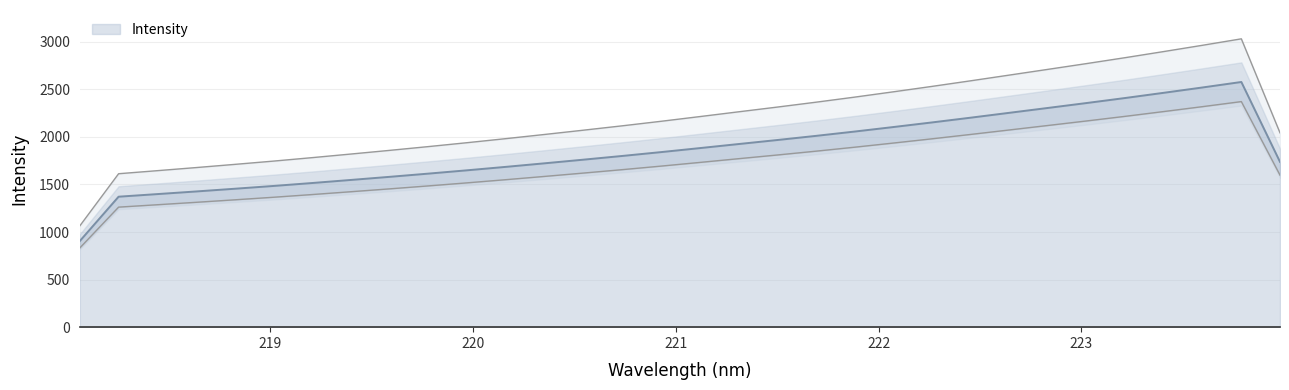

True or false: the data shows 1580.2 at 219.589.

True